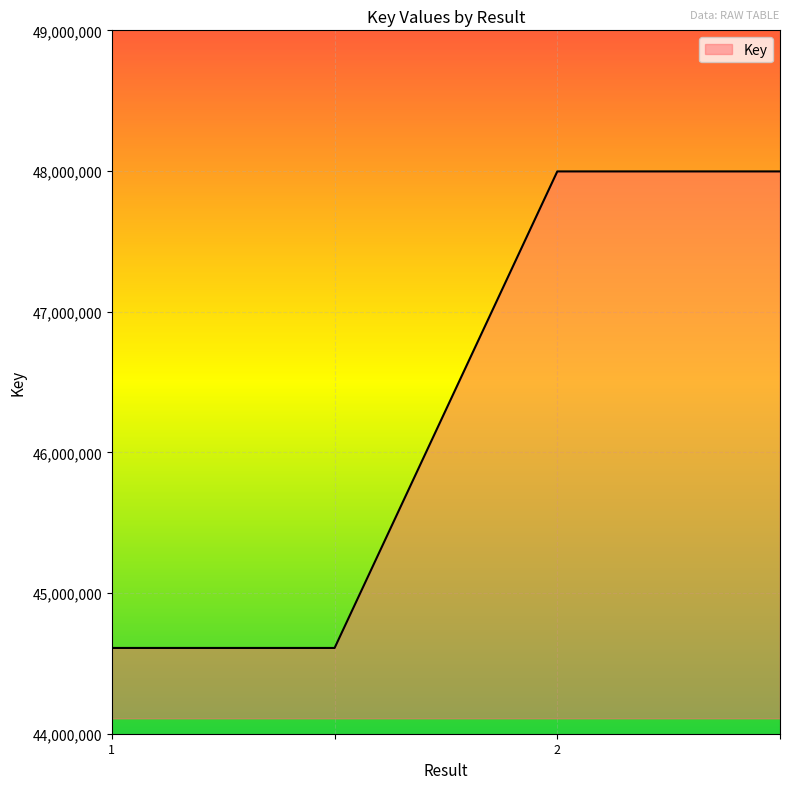

Reading left to right, what are all the values shown in this chart?

44609654	44609654	47997127	47997127